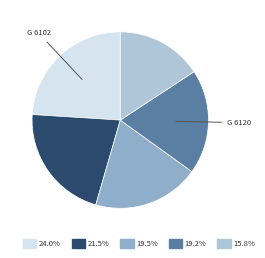

How many slices are in this pie chart?

5